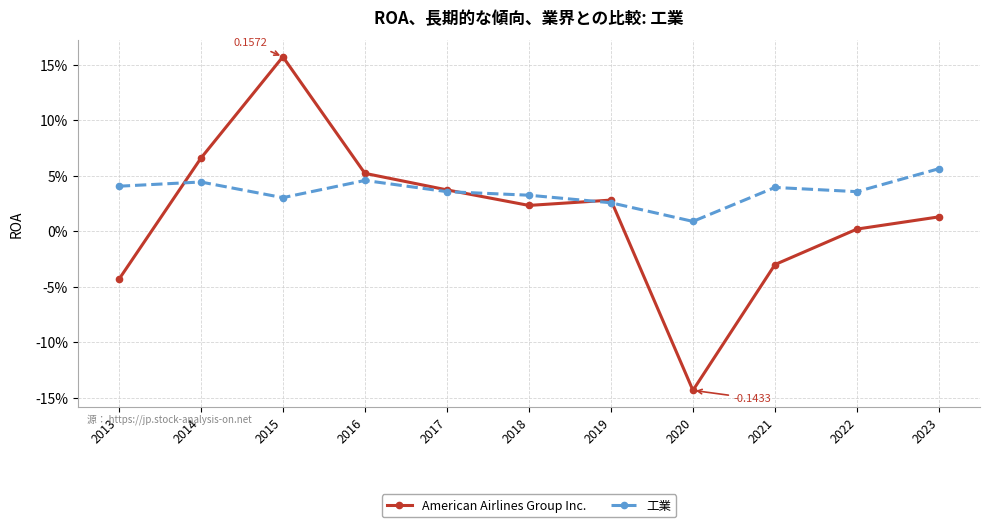

Which category has the highest value in the 工業 series?

2023